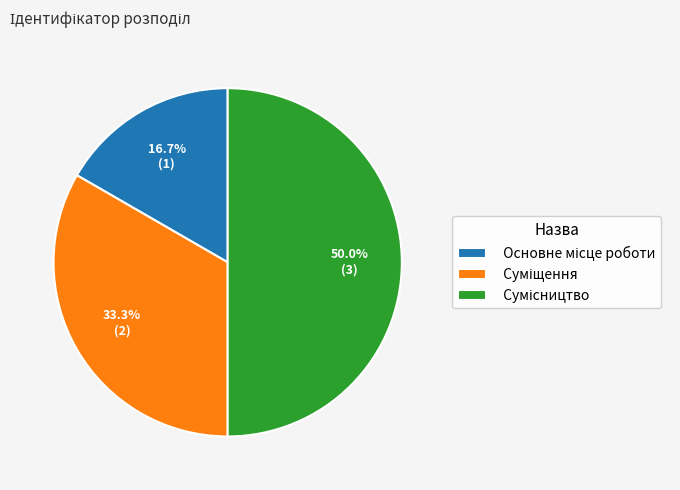

How many slices are in this pie chart?

3